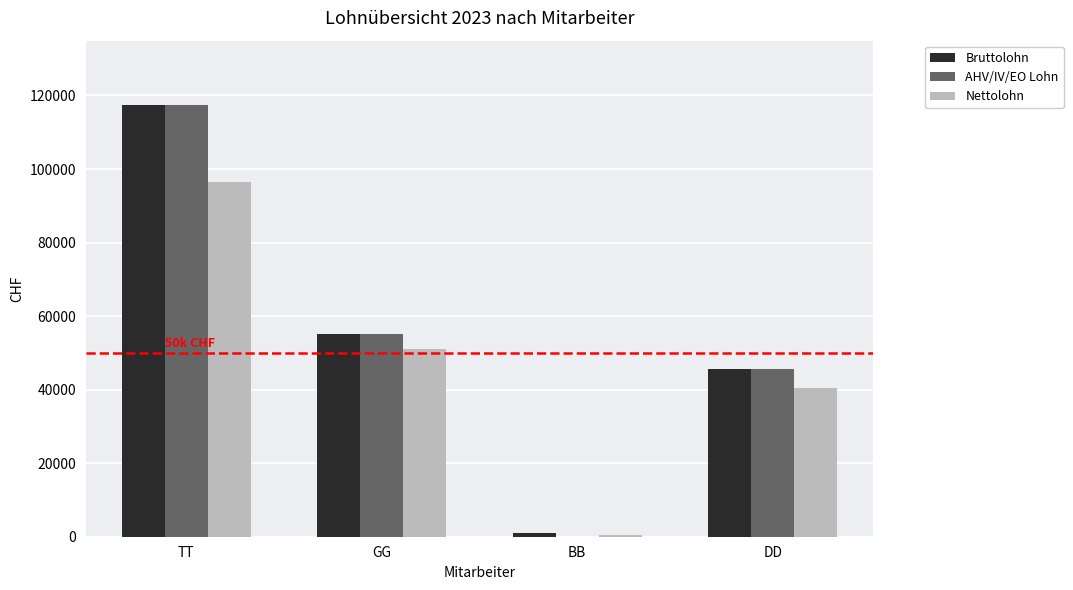

At which category is the sum across all series the highest?

TT